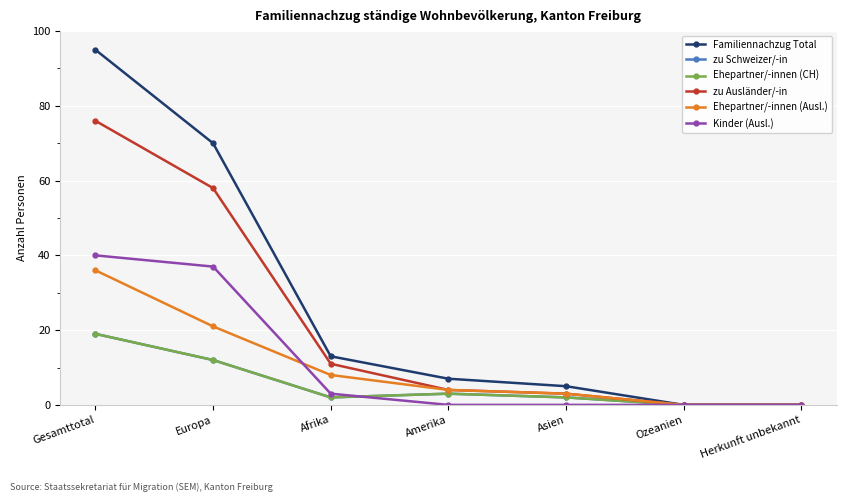

Reading left to right, extract all data points from this chart.

Familiennachzug Total: Gesamttotal=95	Europa=70	Afrika=13	Amerika=7	Asien=5	Ozeanien=0	Herkunft unbekannt=0
zu Schweizer/-in: Gesamttotal=19	Europa=12	Afrika=2	Amerika=3	Asien=2	Ozeanien=0	Herkunft unbekannt=0
Ehepartner/-innen (CH): Gesamttotal=19	Europa=12	Afrika=2	Amerika=3	Asien=2	Ozeanien=0	Herkunft unbekannt=0
zu Ausländer/-in: Gesamttotal=76	Europa=58	Afrika=11	Amerika=4	Asien=3	Ozeanien=0	Herkunft unbekannt=0
Ehepartner/-innen (Ausl.): Gesamttotal=36	Europa=21	Afrika=8	Amerika=4	Asien=3	Ozeanien=0	Herkunft unbekannt=0
Kinder (Ausl.): Gesamttotal=40	Europa=37	Afrika=3	Amerika=0	Asien=0	Ozeanien=0	Herkunft unbekannt=0